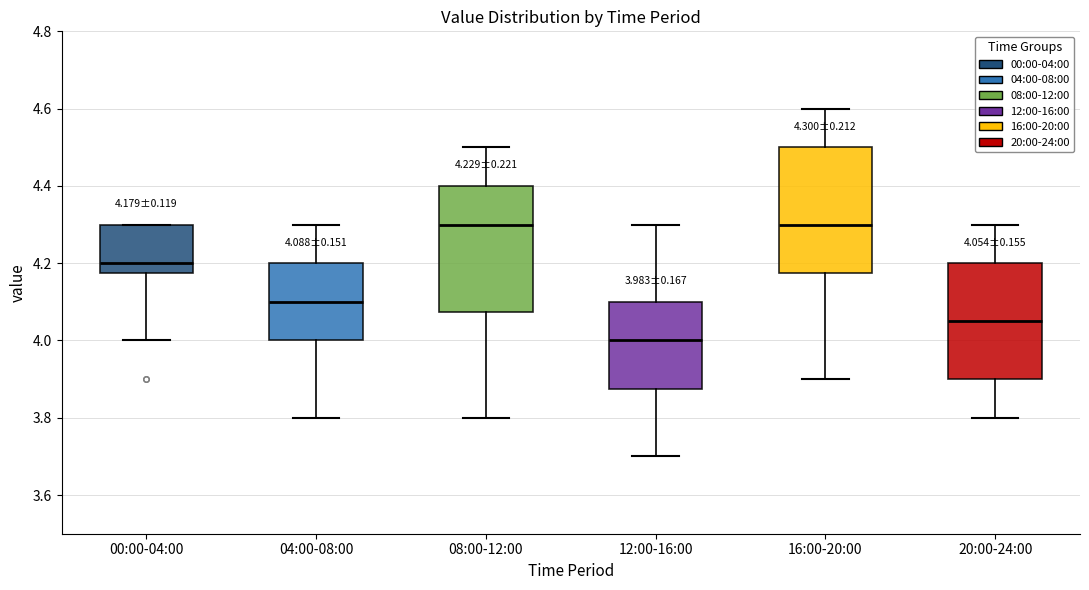

Which box has the lowest median line?

12:00-16:00